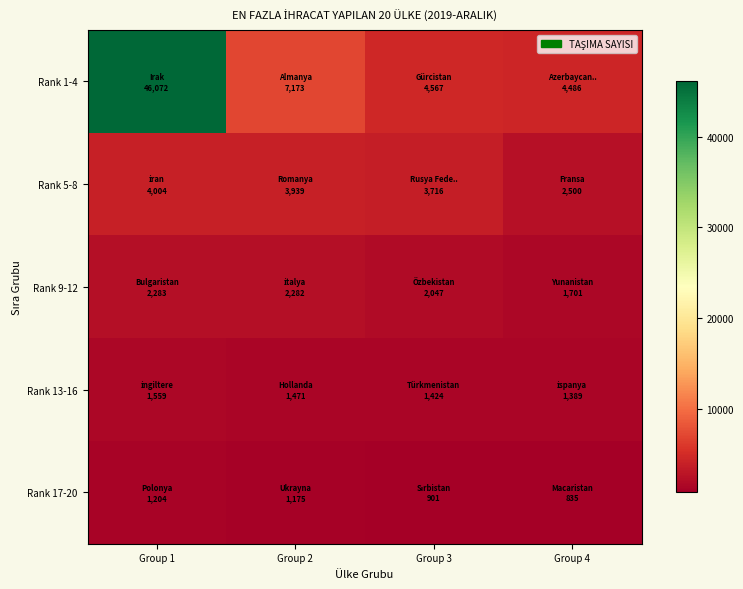

Which series has the widest spread of values?

Rank 1-4